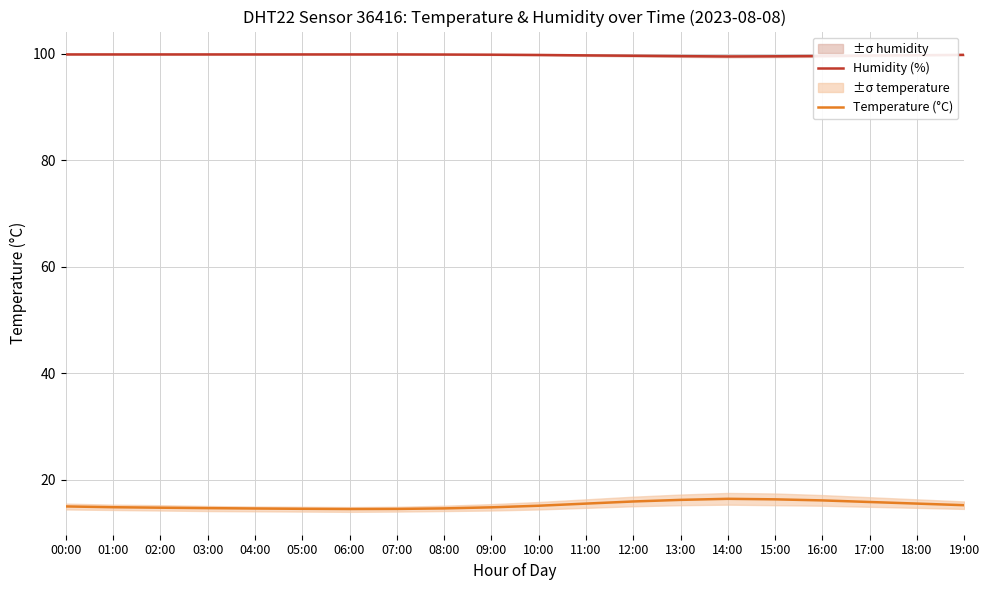

What is the label of the 14th point from the right?

06:00